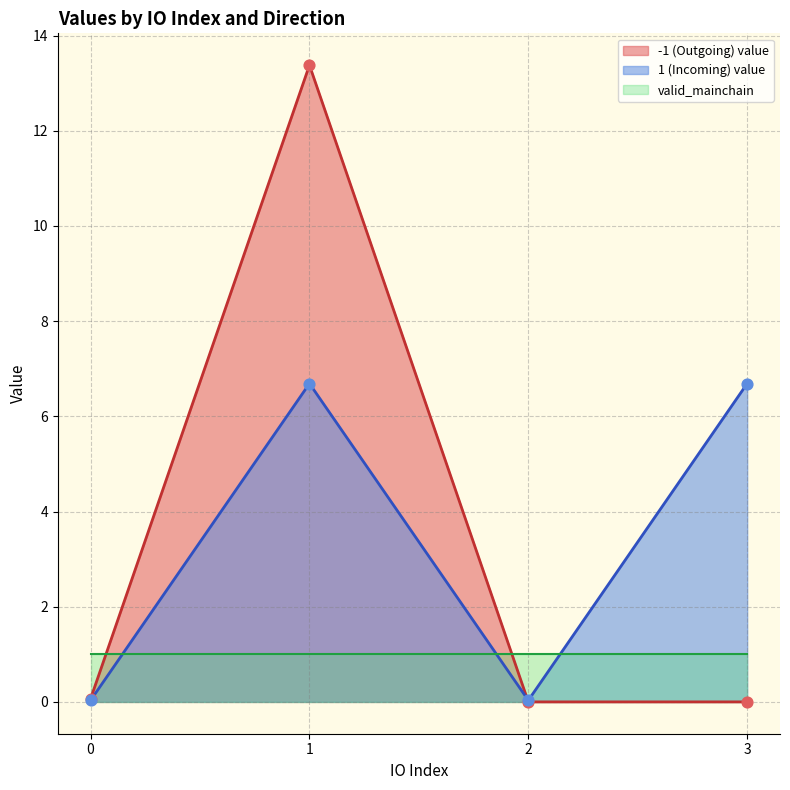

What is the highest value of the 1 (Incoming) value series?

6.7